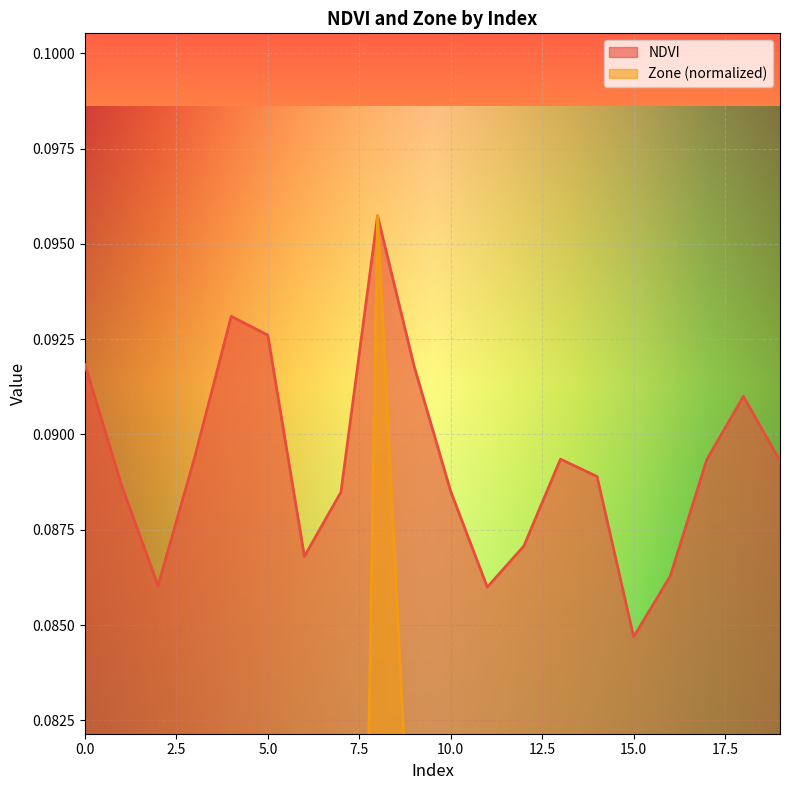

Which series has the widest spread of values?

Zone